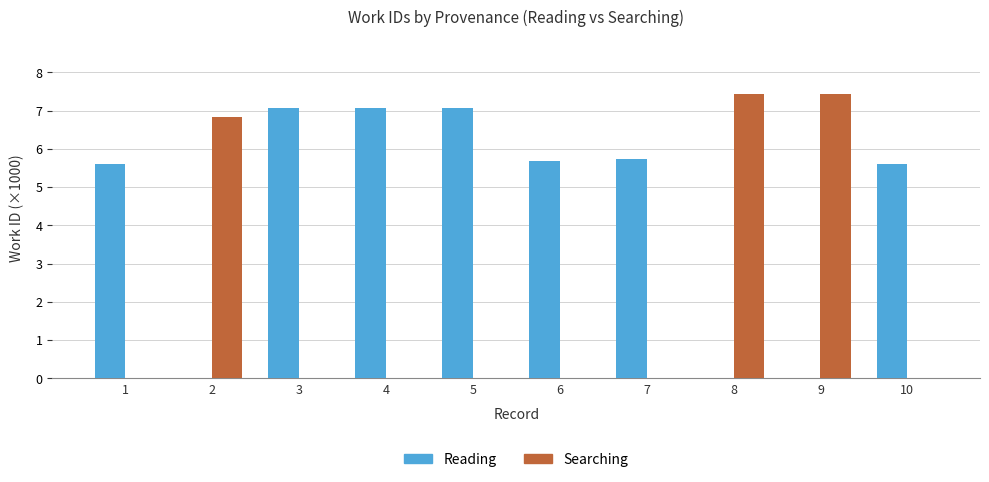

The Searching series shows 2.5 at 1. True or false?

False